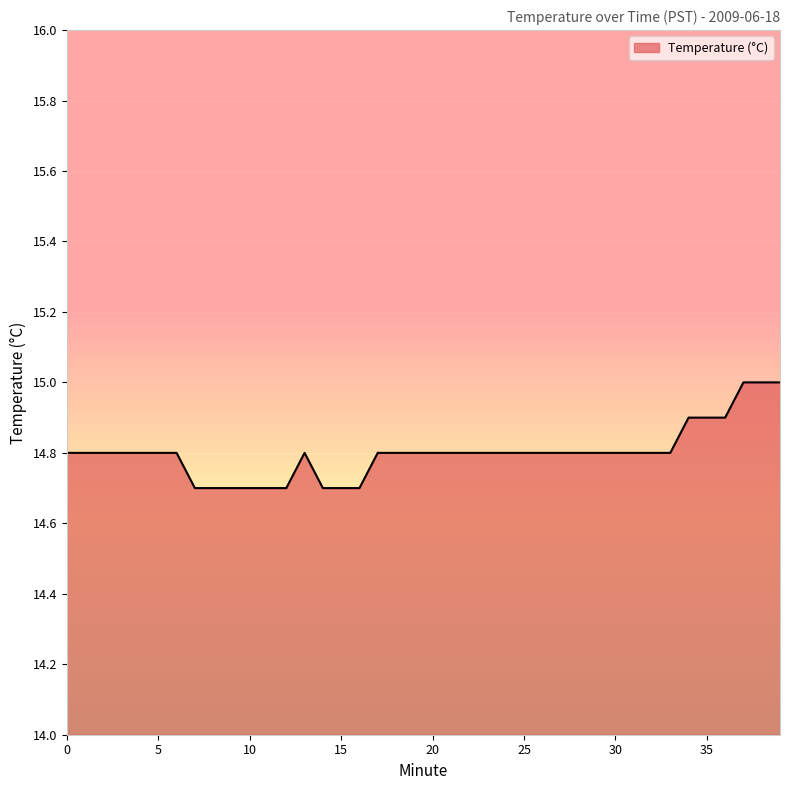

What is the minimum value shown in the chart?

14.7